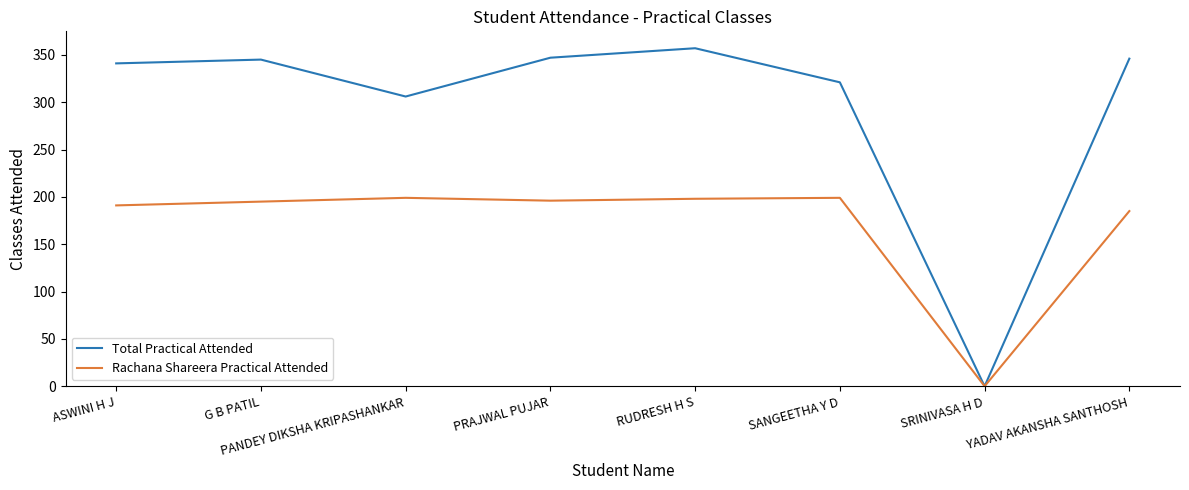

At how many categories does at least one series exceed 214?

7